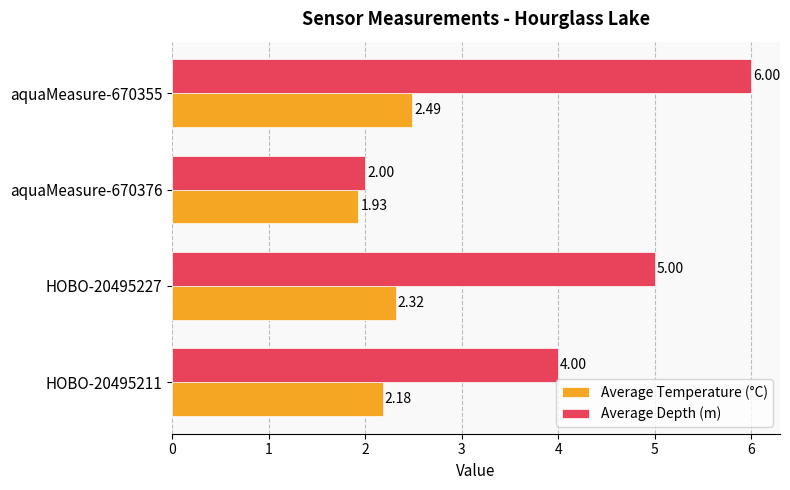

What is the difference between the maximum and minimum values in the Average Temperature (°C) series?

0.6